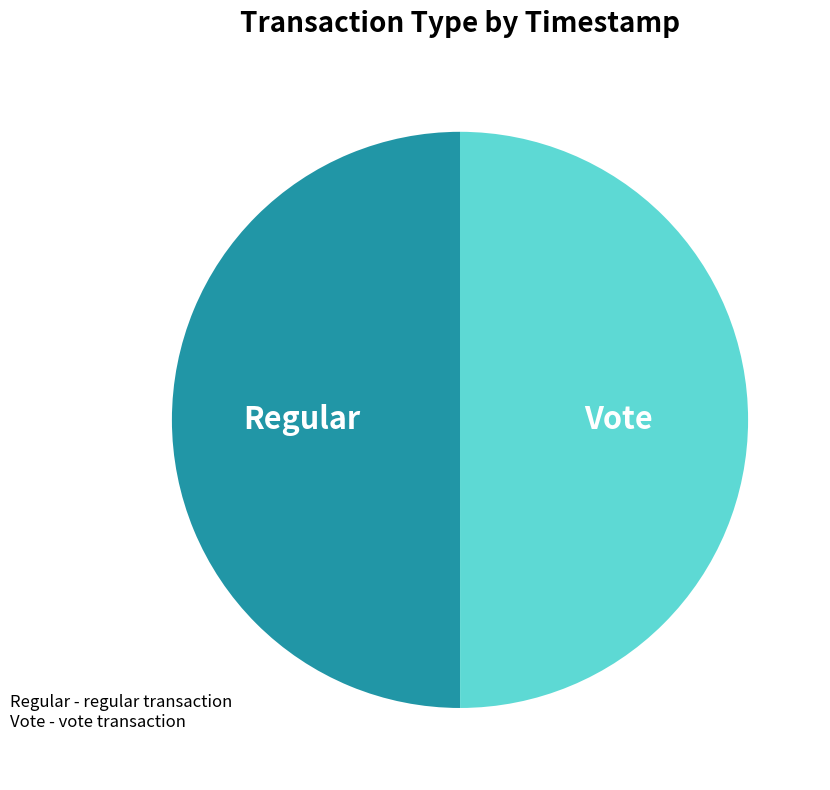

Approximately how many times larger is the value at Regular compared to Vote?

1.0